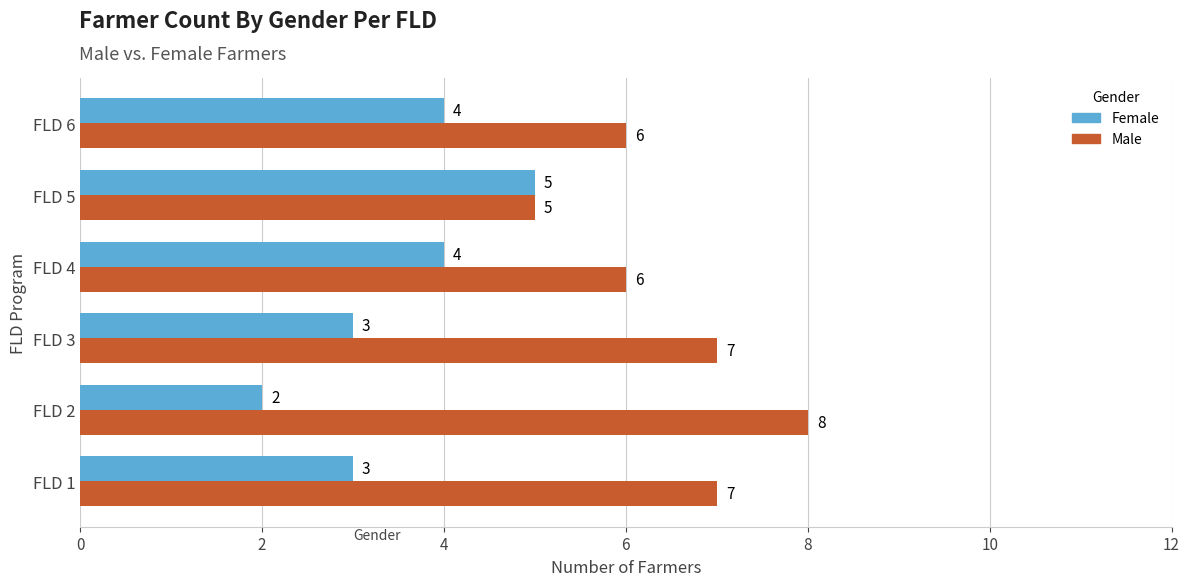

Which label corresponds to the smallest value in the chart?

FLD 2